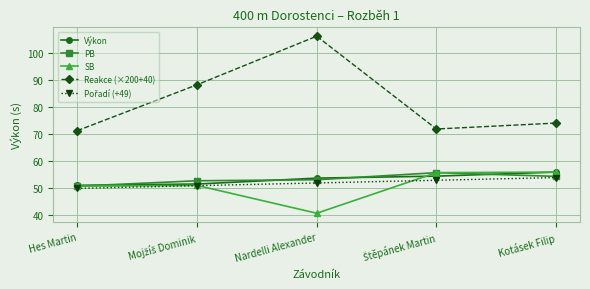

Which series has the largest total across all categories?

Reakce (×200+40)